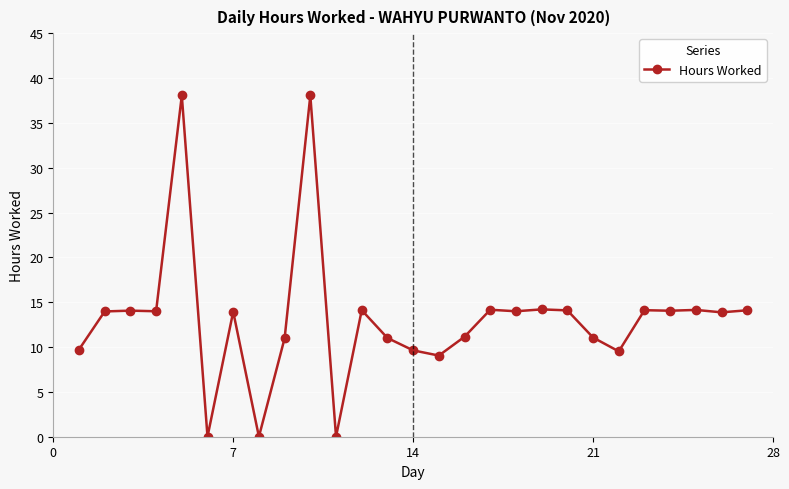

What is the sum of all values?

355.0